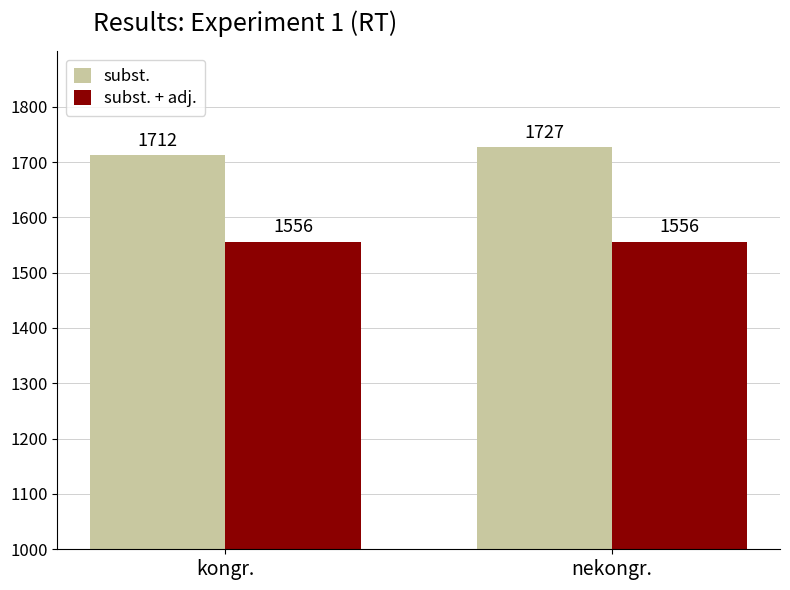

What is the sum of the subst. + adj. values at kongr. and nekongr.?

3112